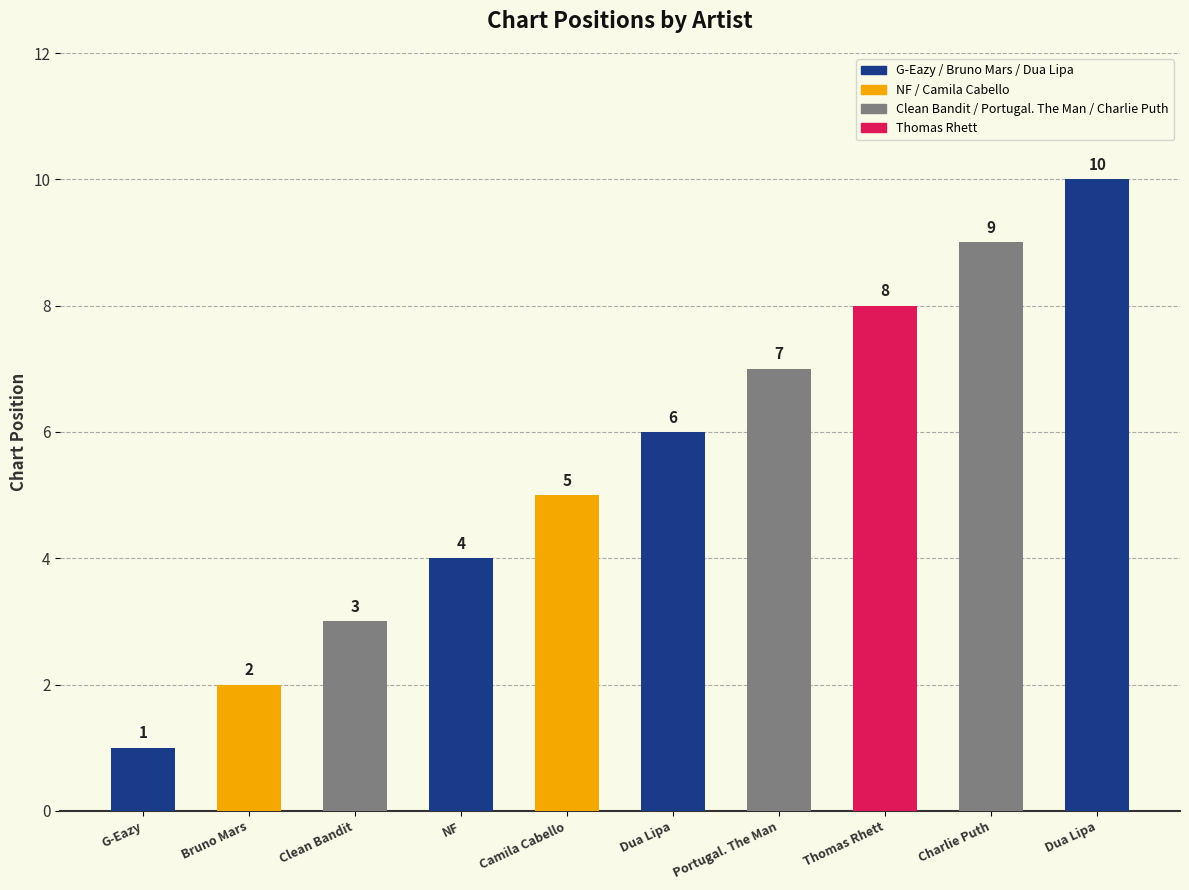

Which category has the lowest value across all series?

G-Eazy